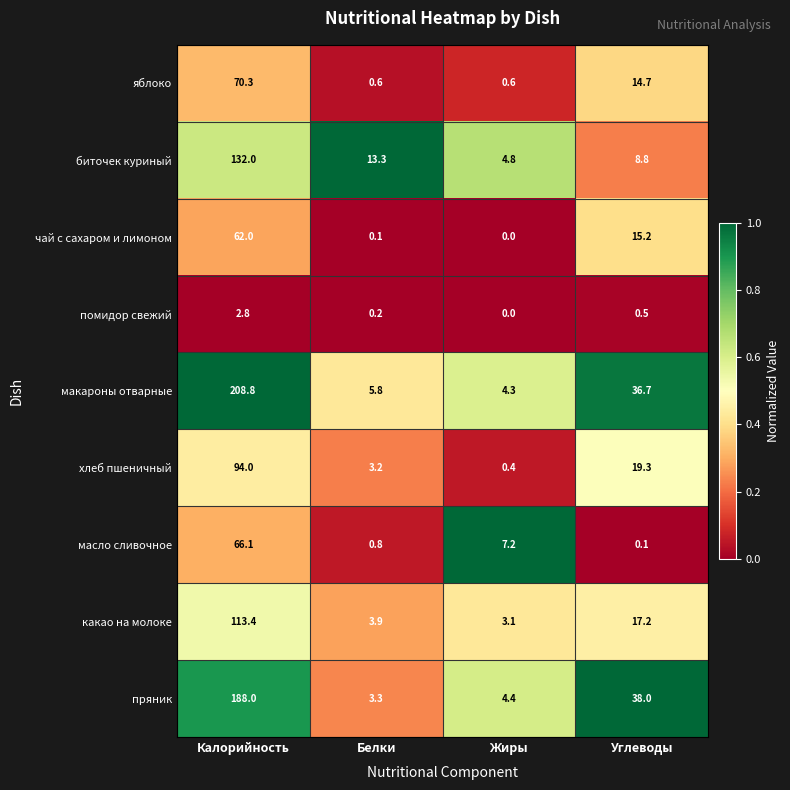

Read the масло сливочное value at Белки.

0.8